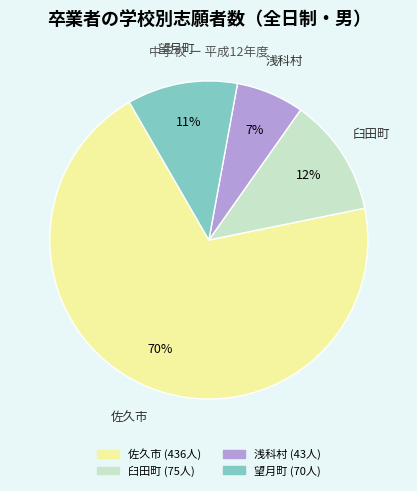

What percentage is the 望月町 slice, to the nearest percent?

11%